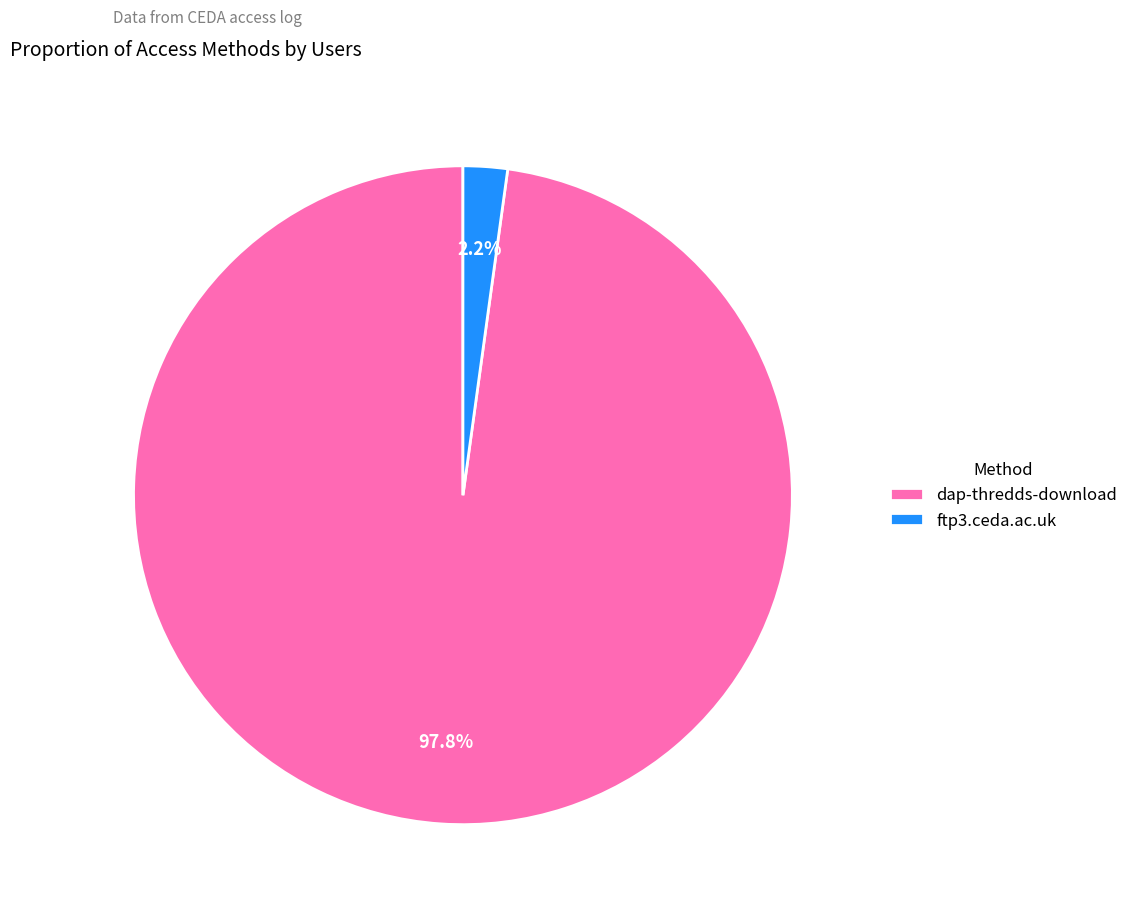

Combined, what portion of the pie is ftp3.ceda.ac.uk and dap-thredds-download?

100.0%